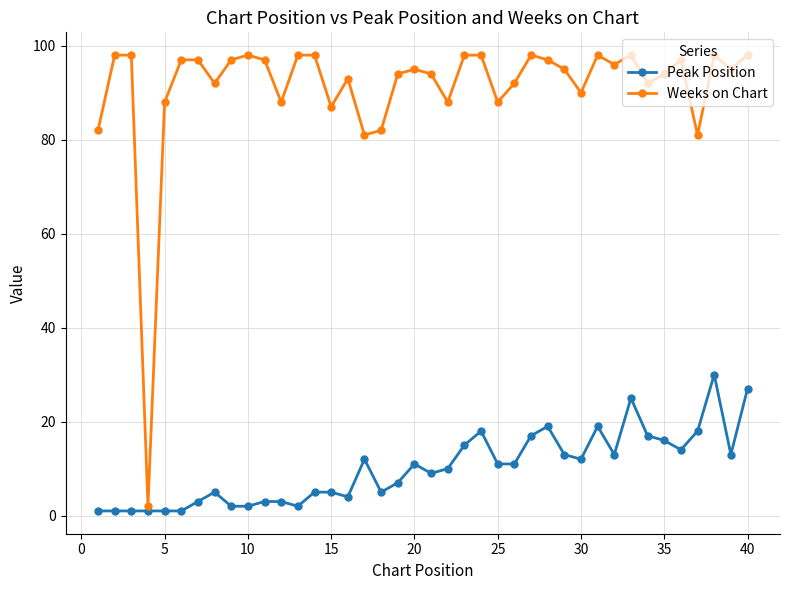

True or false: Peak Position and Weeks on Chart intersect in this chart.

False